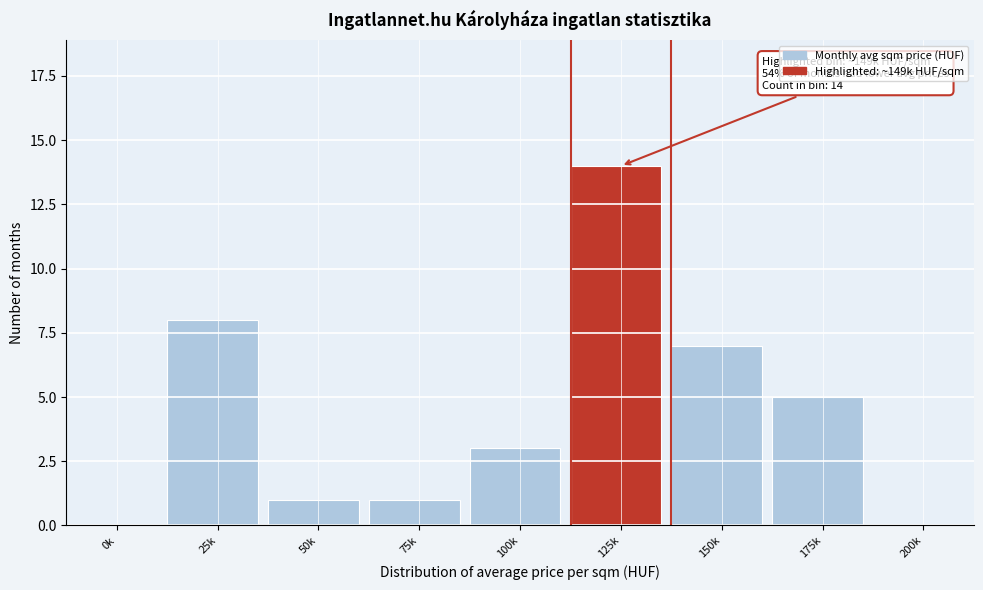

Reading left to right, list all the values displayed in this chart.

0k=0	25k=8	50k=1	75k=1	100k=3	125k=14	150k=7	175k=5	200k=0